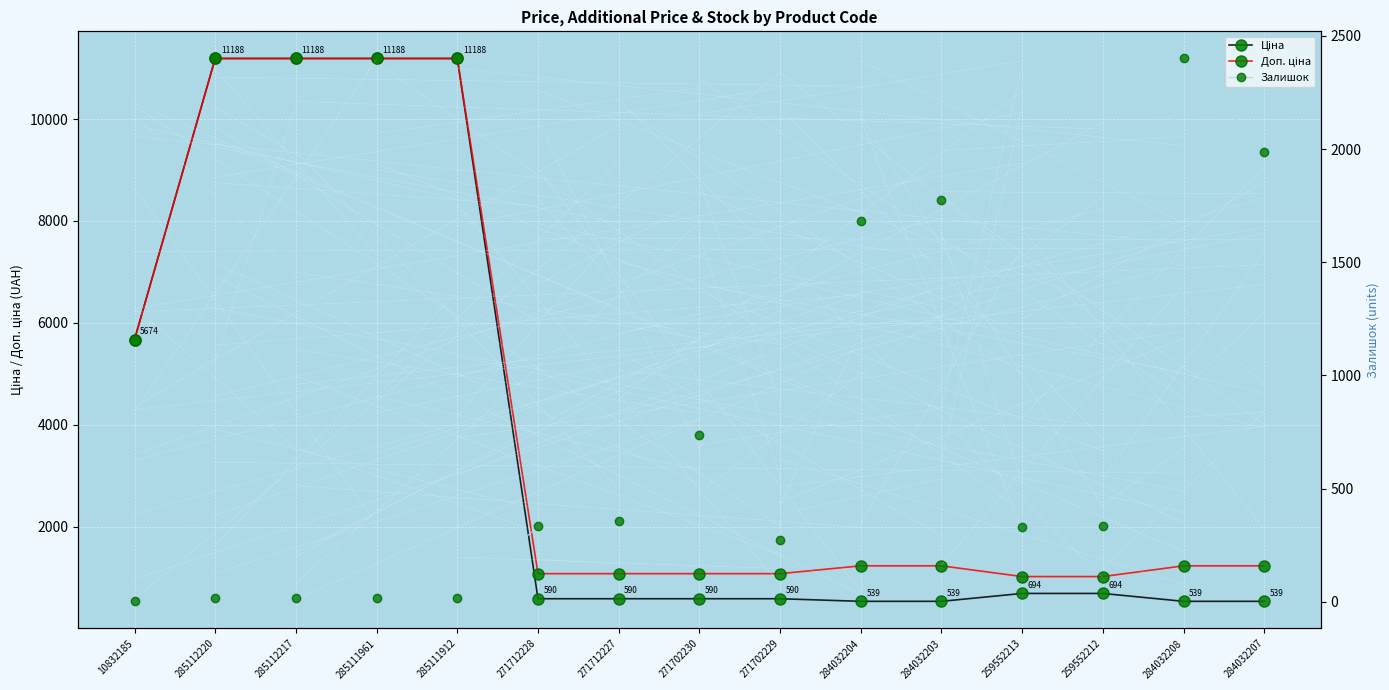

Is it true that Ціна equals 166.4 at 271712227?

False